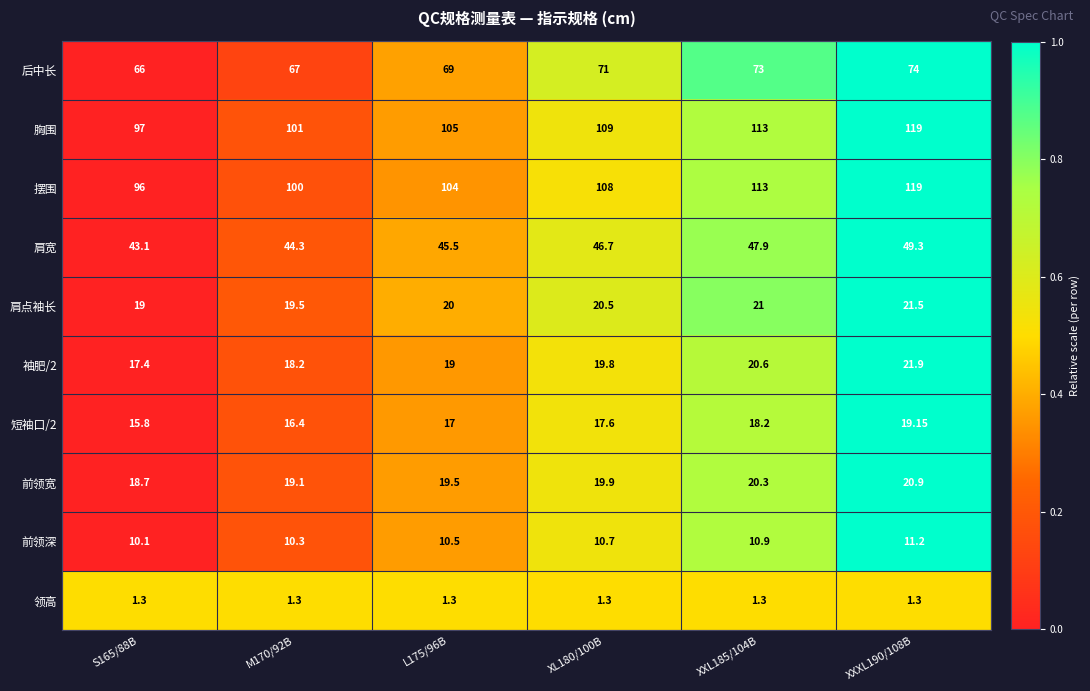

Is the value of 前领深 at L175/96B greater than the value of 领高 at XXL185/104B?

Yes